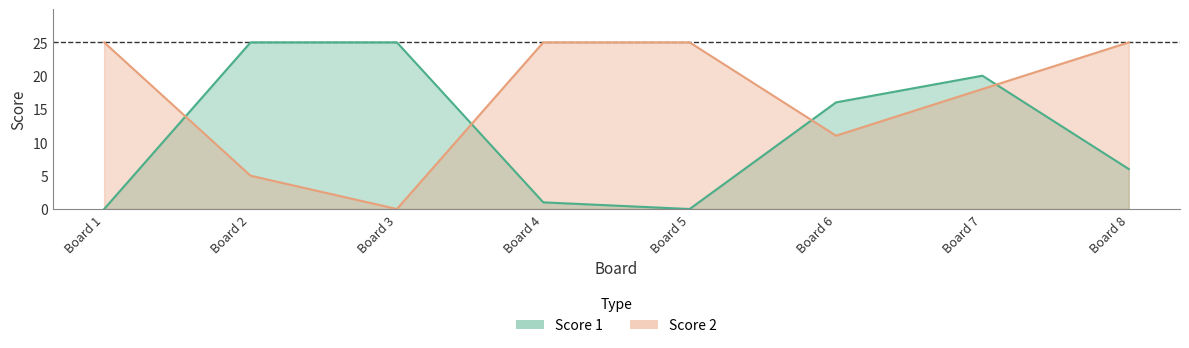

What is the approximate value of Score 2 at Board 1?

25